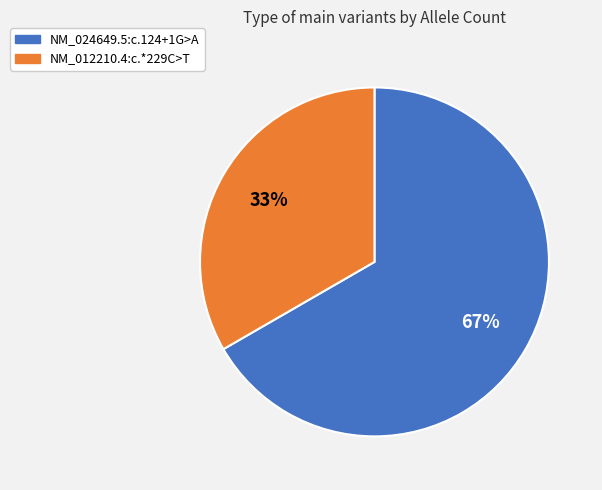

To the nearest percent, what is the average slice percentage?

50%